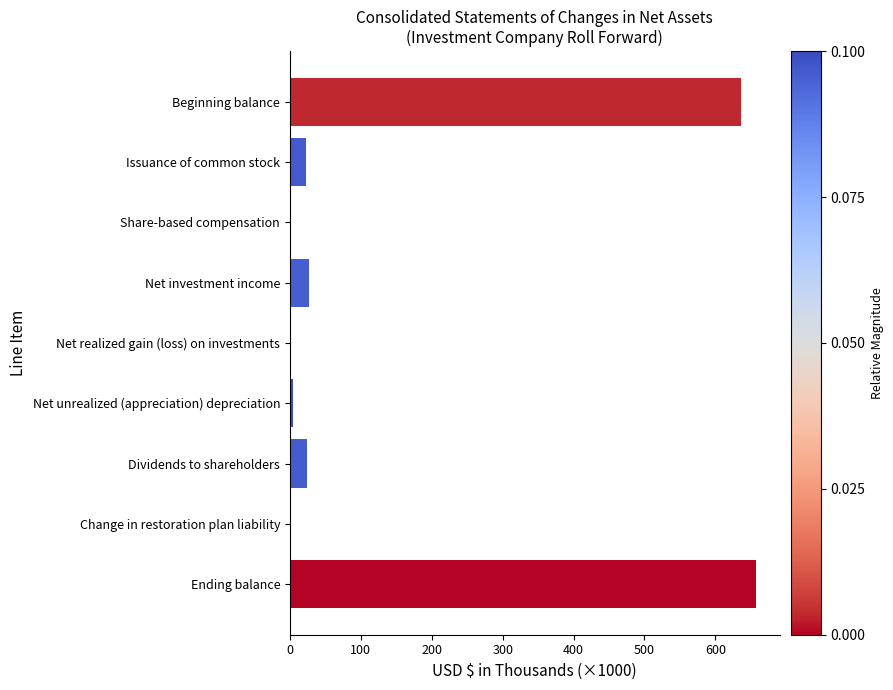

What is the average value?

152.7